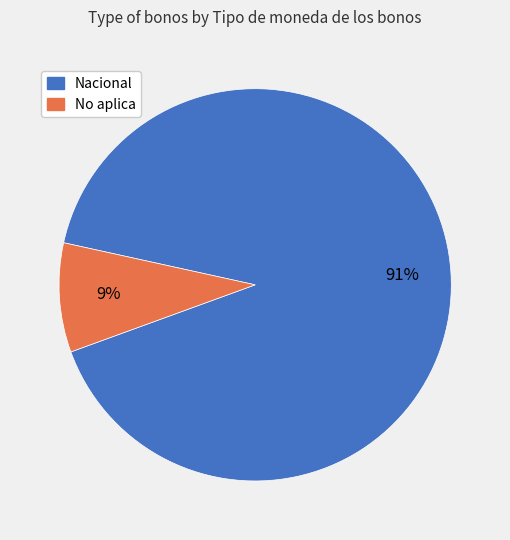

Which category has the smallest portion of the pie?

No aplica